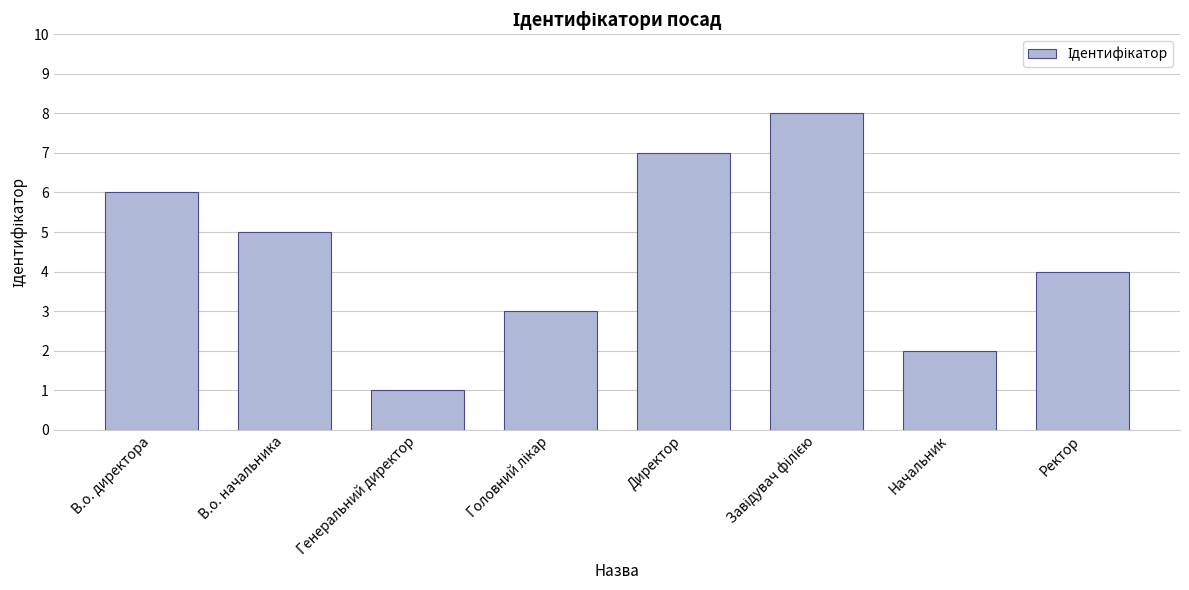

How many bars are there in total?

8